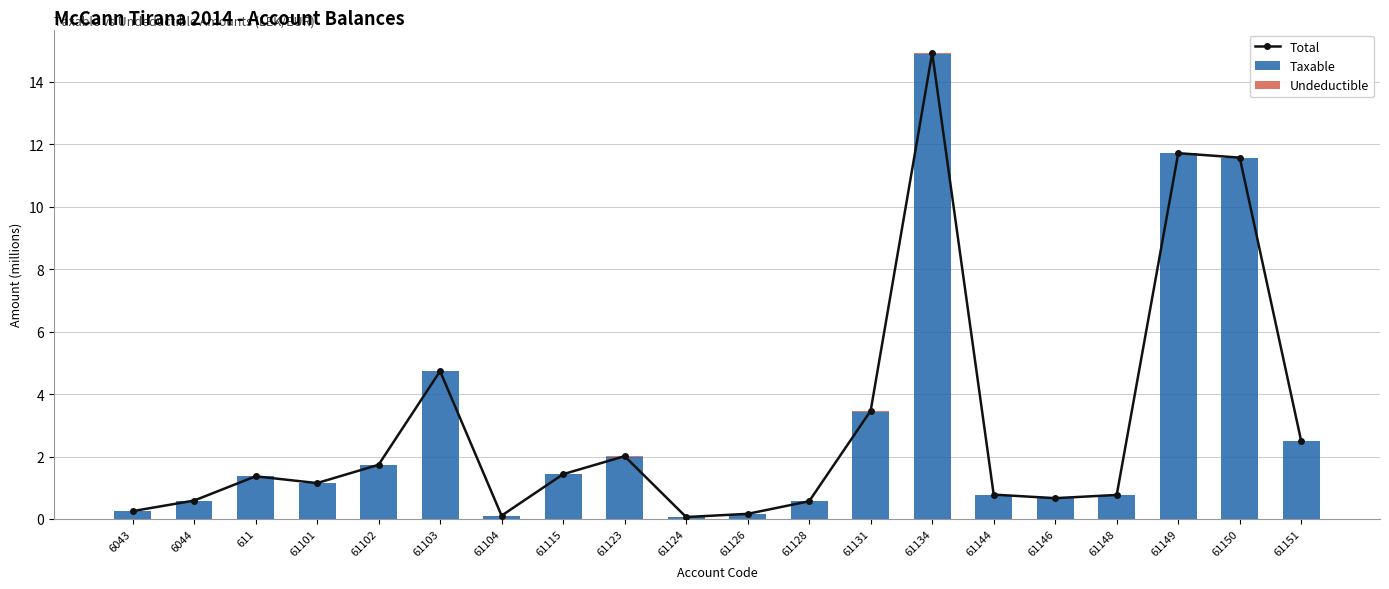

What is the spread (max minus min) of values at 6044?

0.6